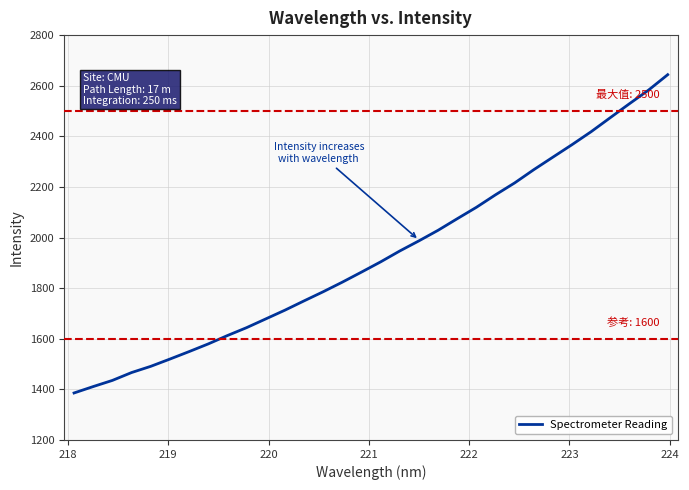

What is the difference between the maximum and minimum values?

1257.9